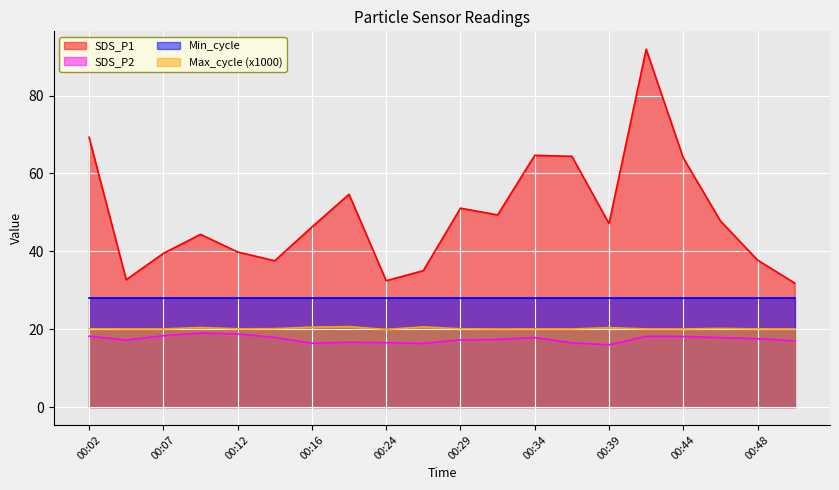

What is the sum of all Max_cycle values?

403.6